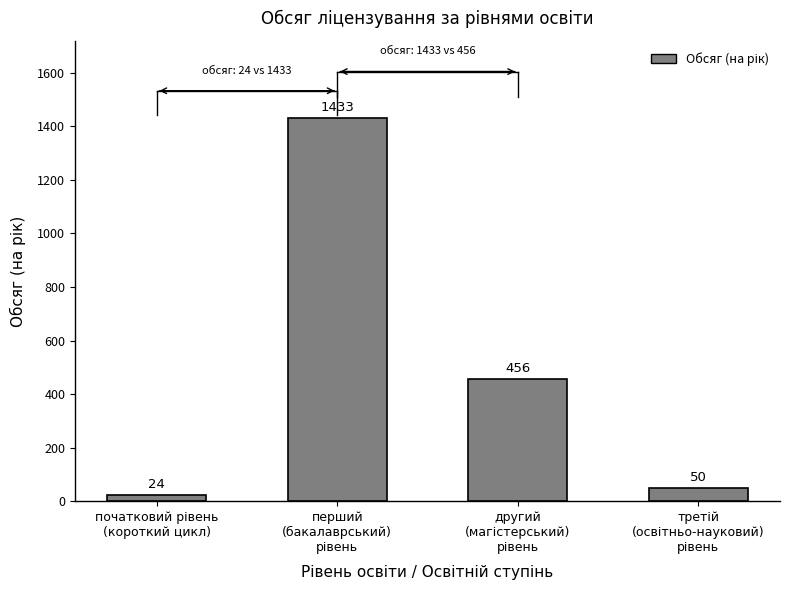

Reading right to left, extract all data points from this chart.

50	456	1433	24